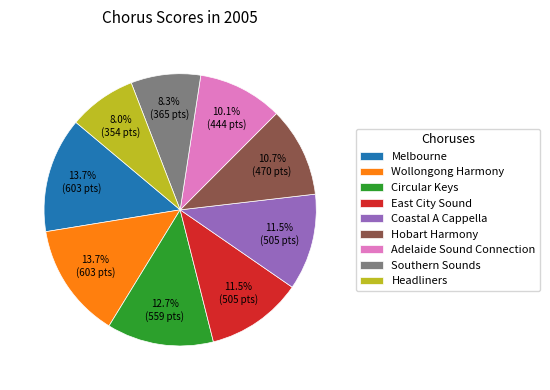

Does any single category account for the majority?

No